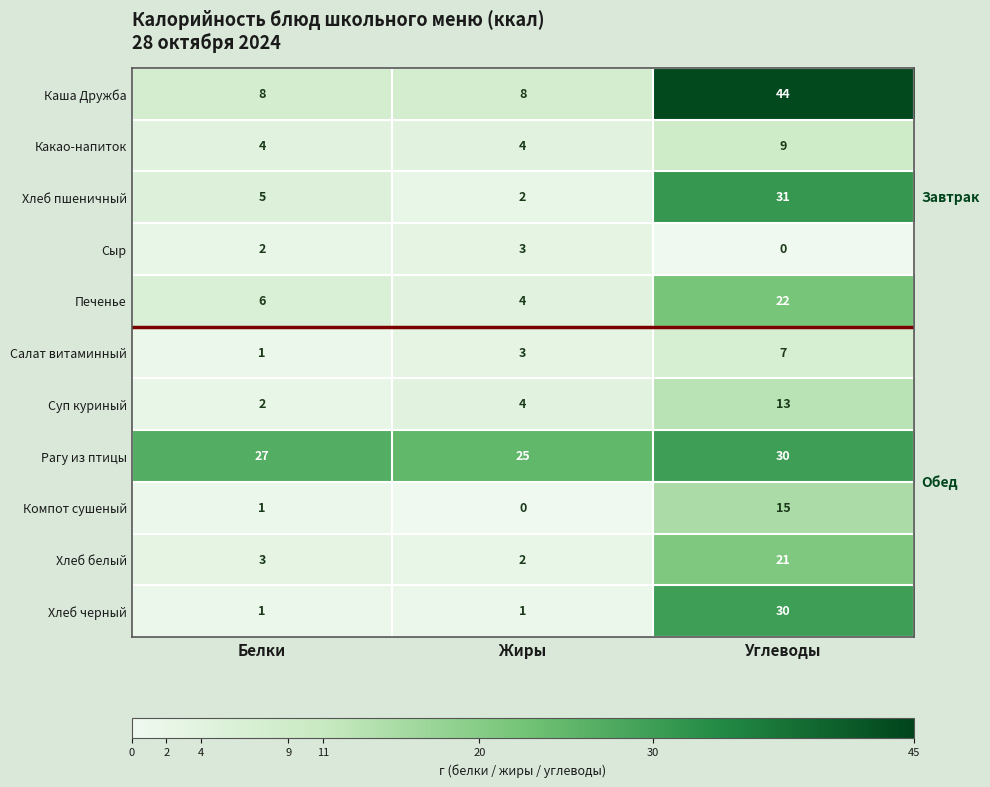

True or false: Какао-напиток has a value of 7 at Жиры.

False